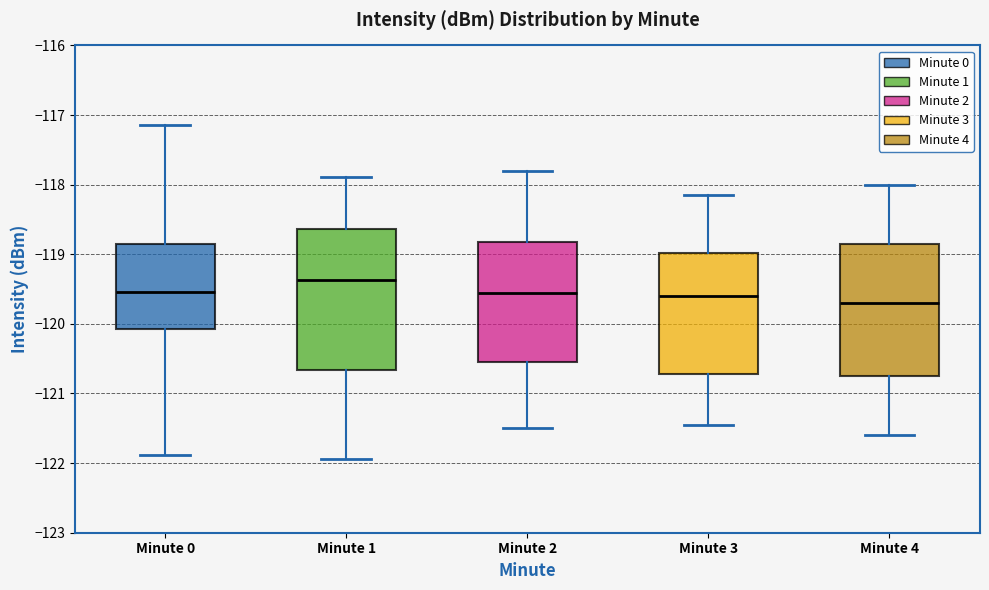

Which box is the tallest, from its lower edge to its upper edge?

Minute 1